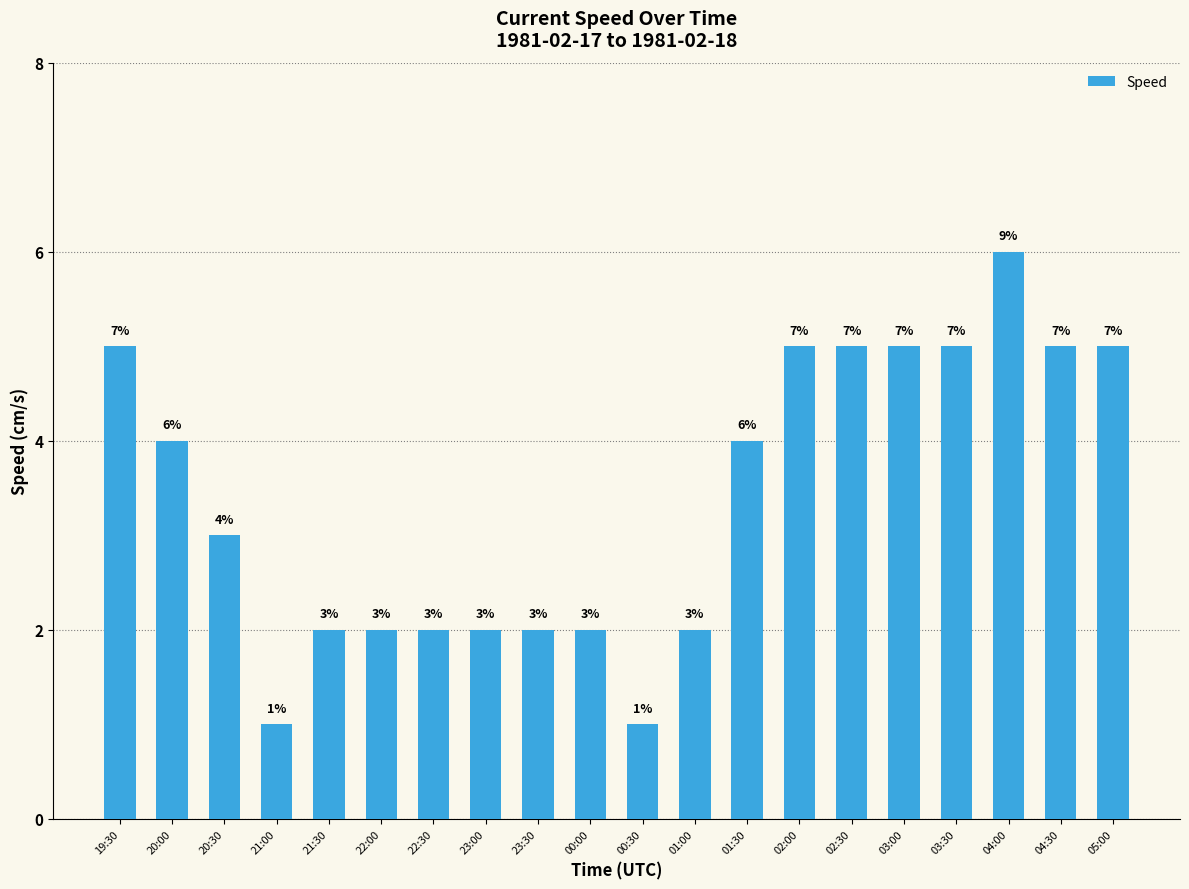

True or false: the data shows 2 at 00:00.

True